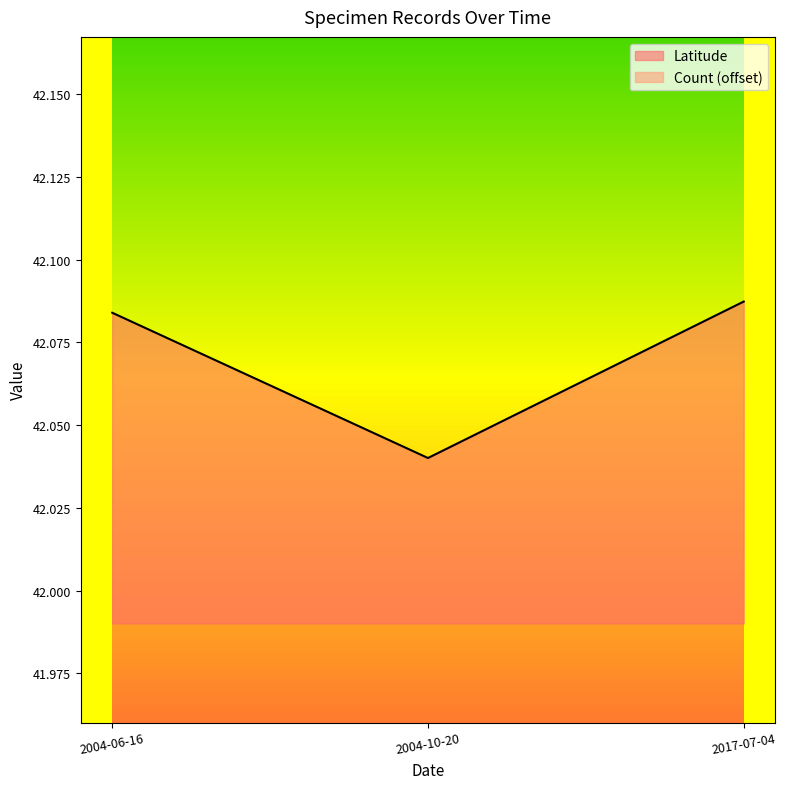

Reading left to right, list all the values displayed in this chart.

42.1	42.0	42.1